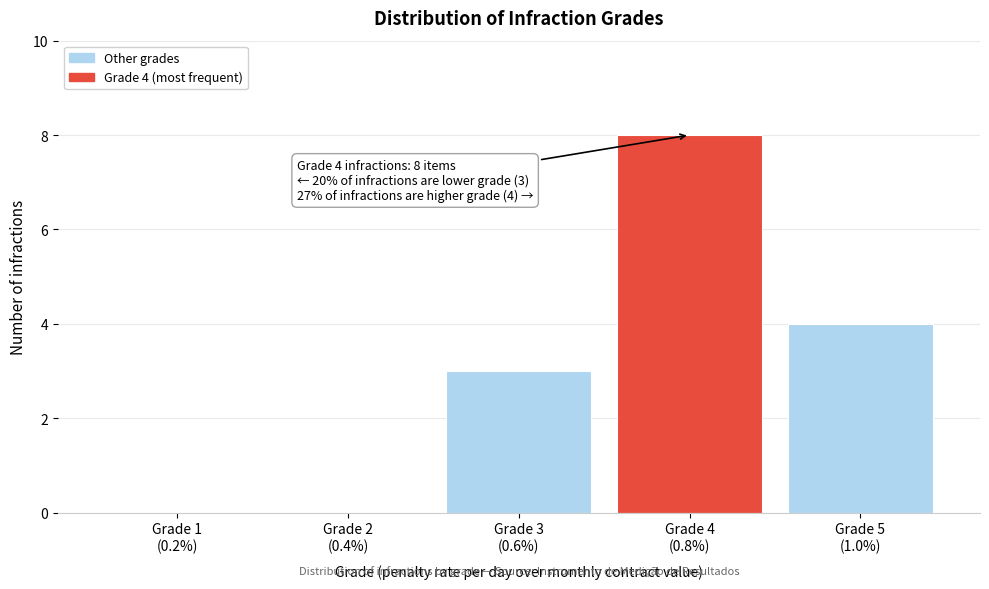

What is the maximum value shown in the chart?

8